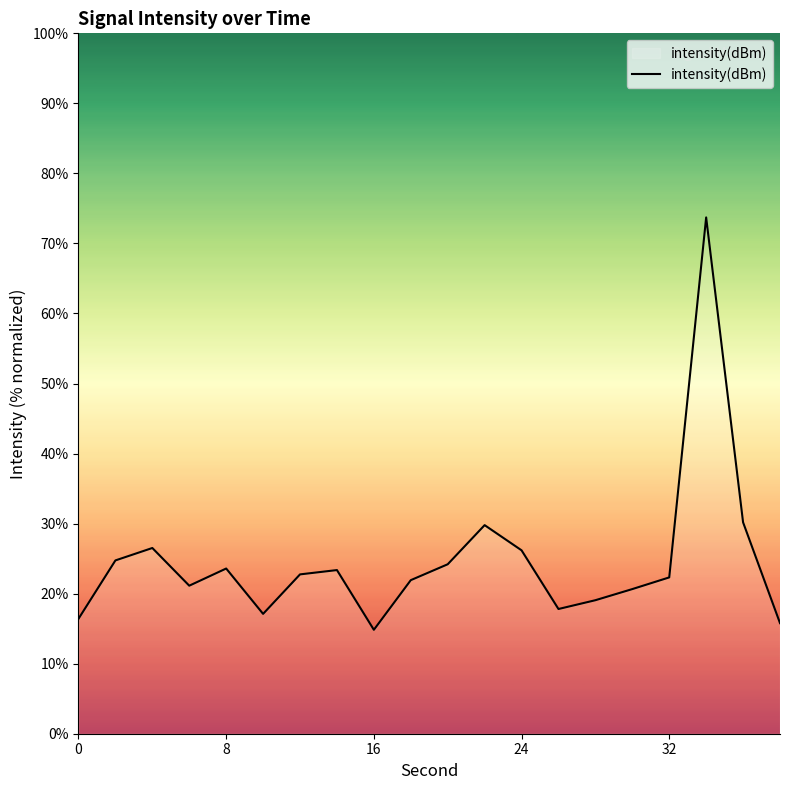

What is the difference between the maximum and minimum values?

58.9